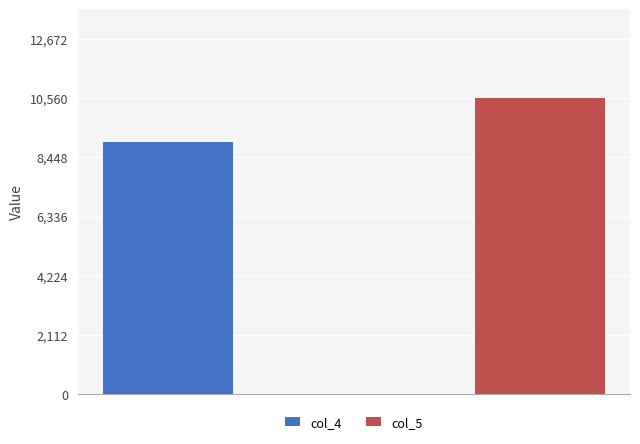

What are all the series names shown in the legend?

col_4, col_5